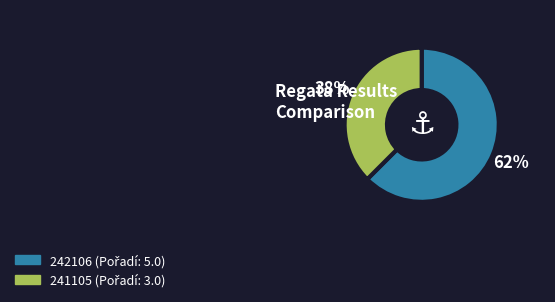

Does any single category account for the majority?

Yes